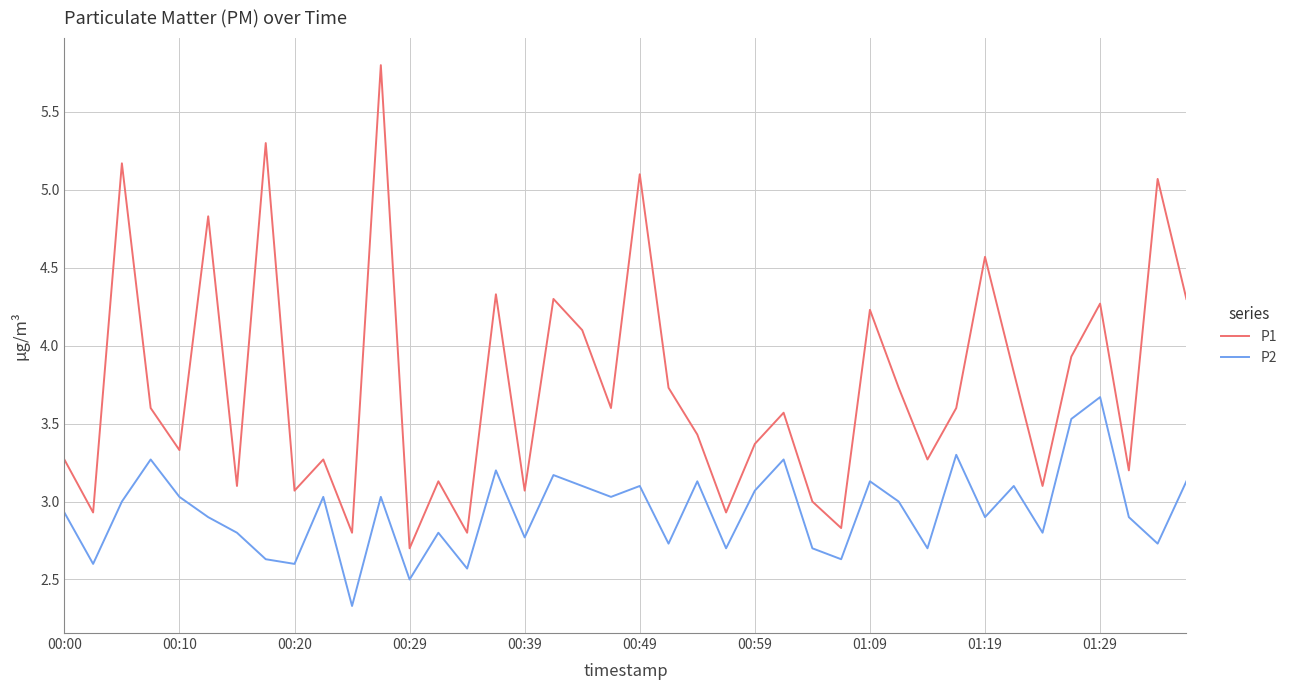

How many distinct data groups are displayed?

2